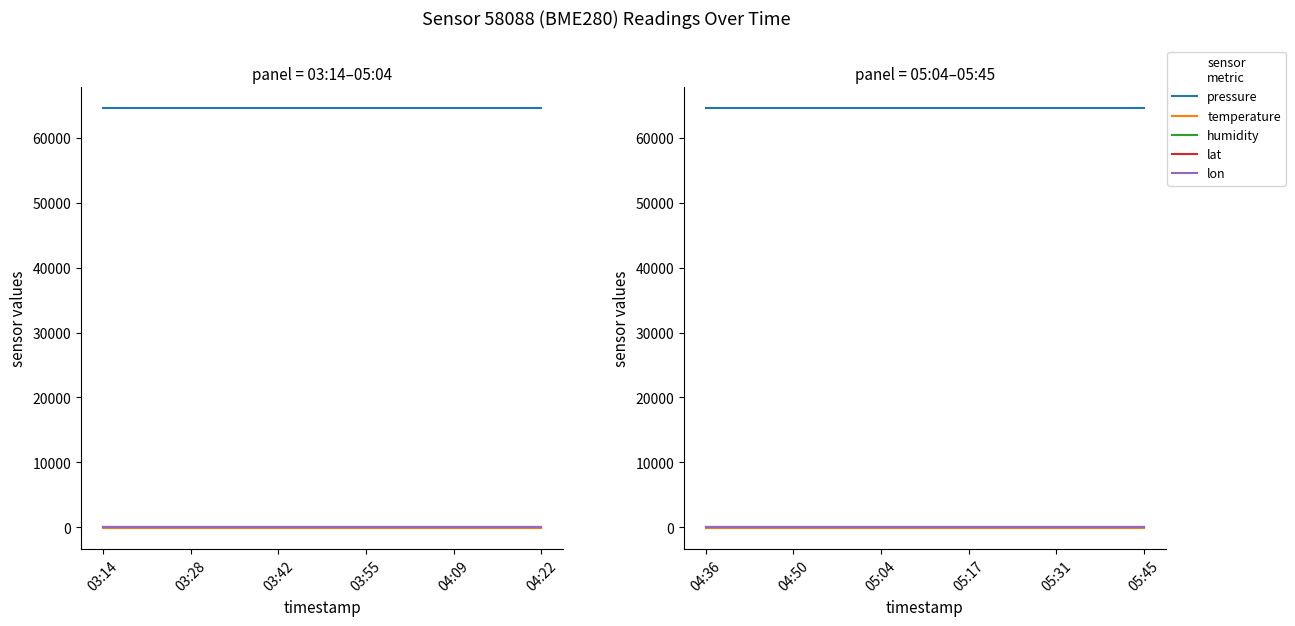

At 04:36, list the series in order from smallest to largest.

temperature, lon, lat, humidity, pressure